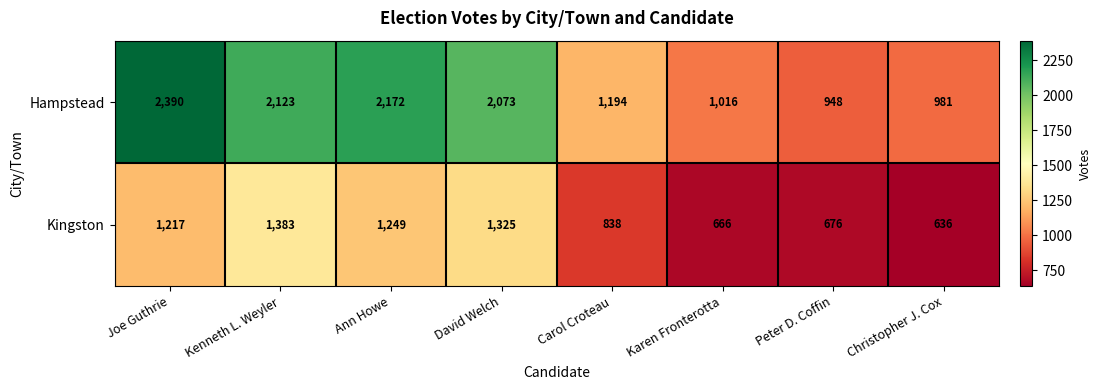

Which series has the largest range (max minus min)?

Hampstead